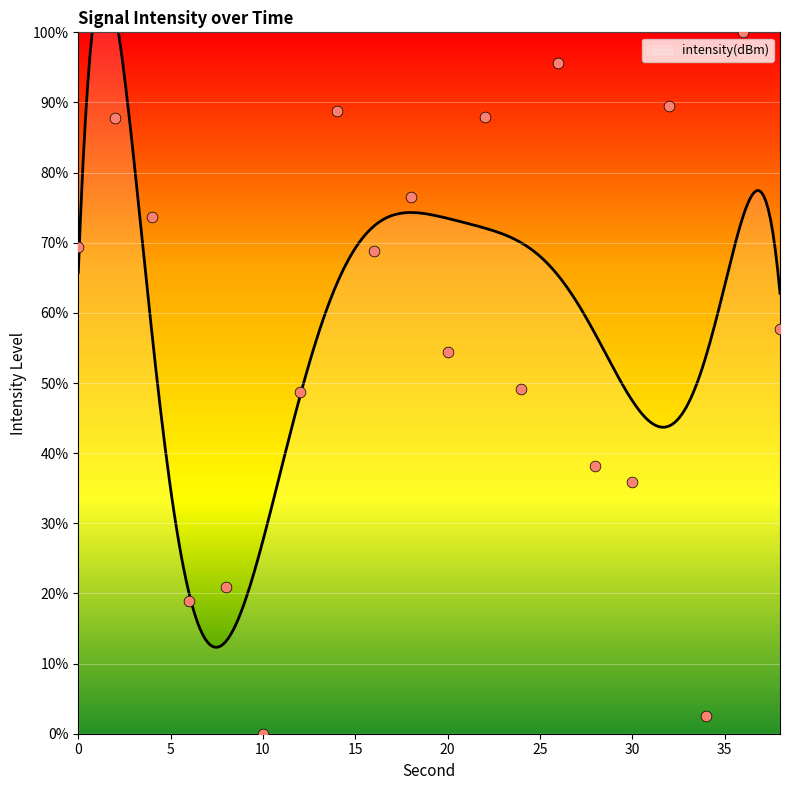

What is the change in value from 24 to 34?

-46.7